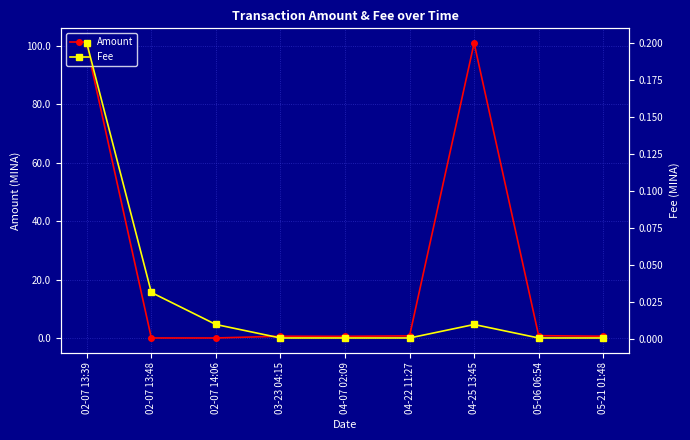

True or false: Amount and Fee intersect in this chart.

True